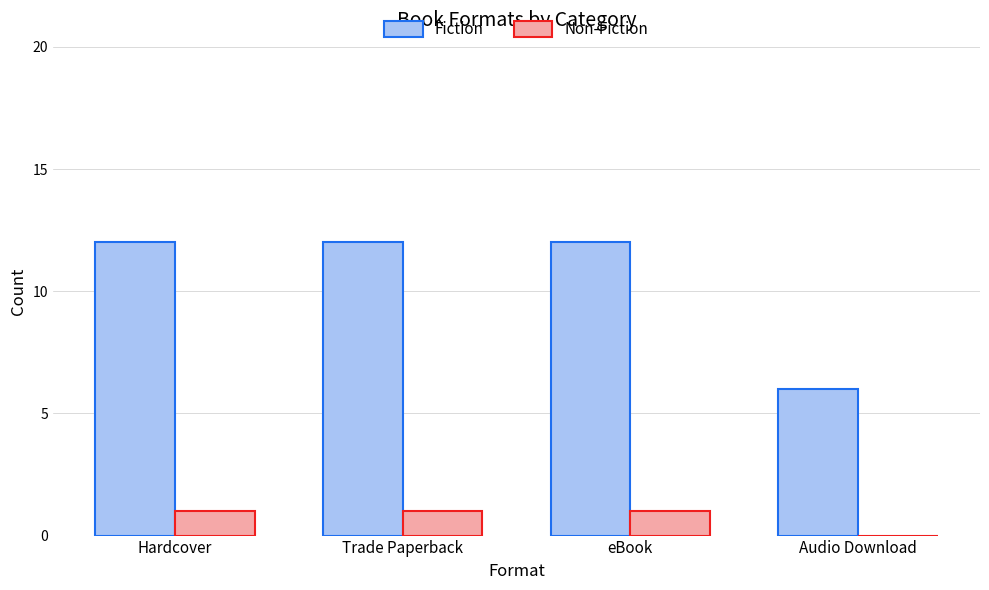

Is it true that Fiction equals 12 at eBook?

True